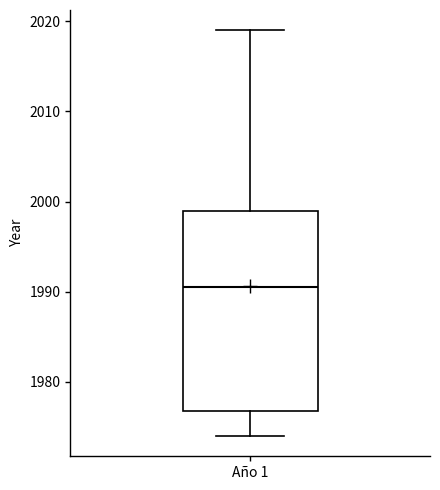

Transcribe this box plot: give where the median line is, the range the box spans, and where the two whiskers end, as read against the y-axis. The values are not printed on the chart, so give them approximately, as read against the axis.

median 1991, box 1977 to 1999, whiskers 1974 to 2019